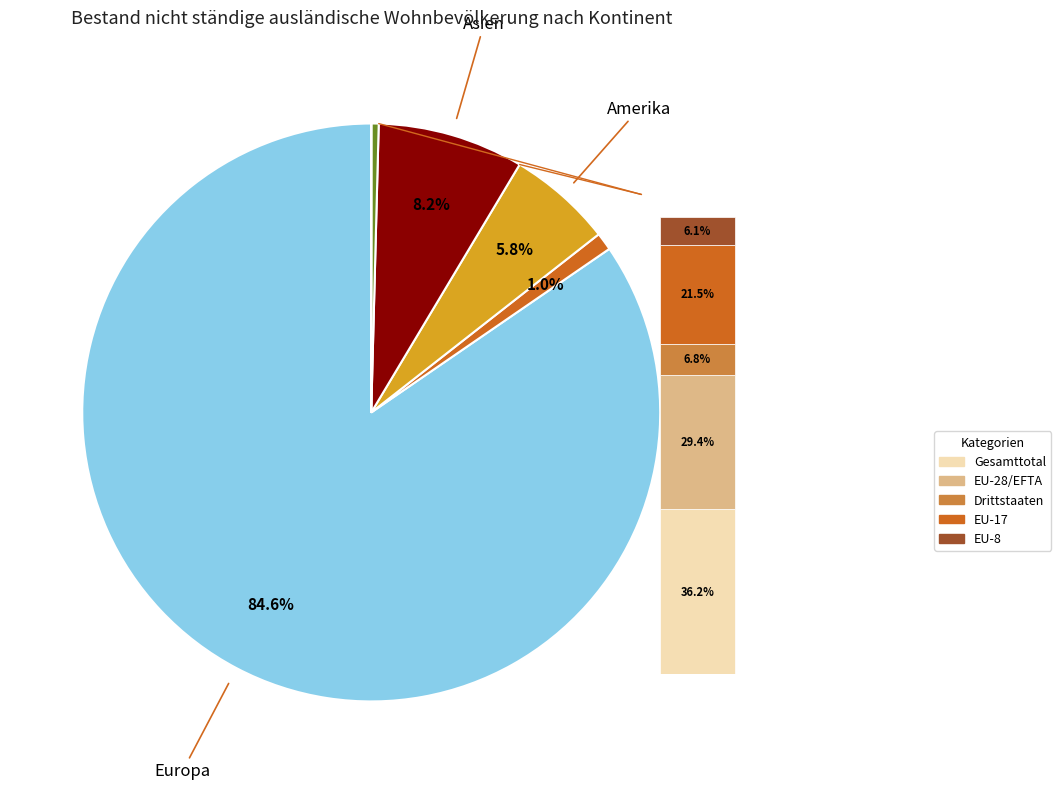

The Ozeanien slice represents 14% of the pie. True or false?

False